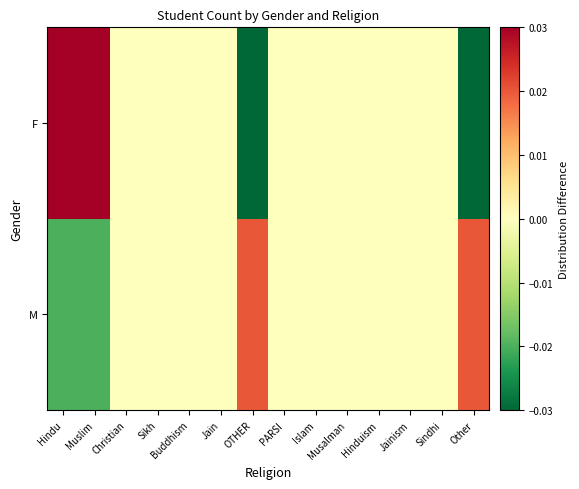

How many distinct data groups are displayed?

2